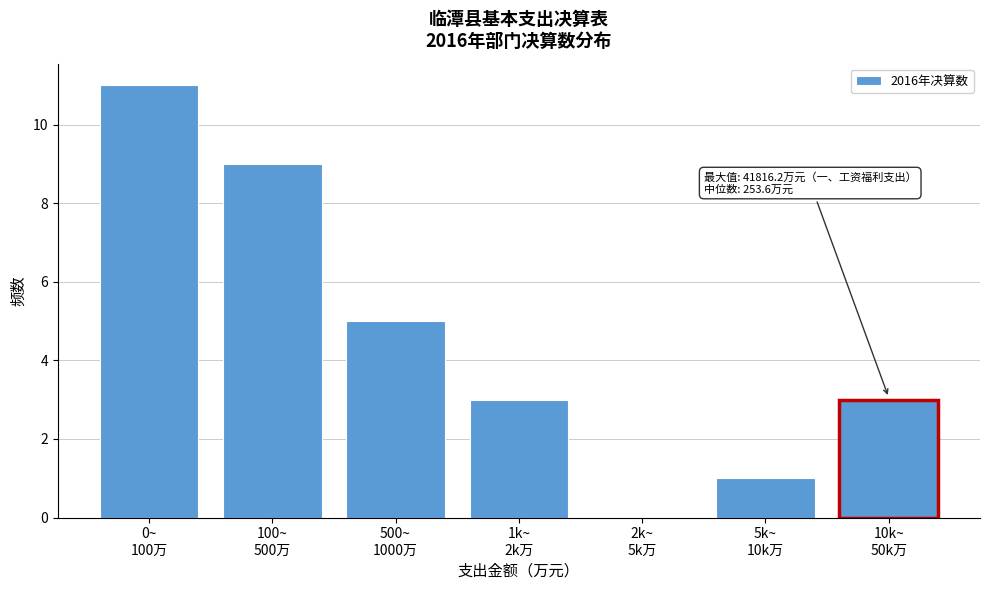

What is the sum of all values?

32